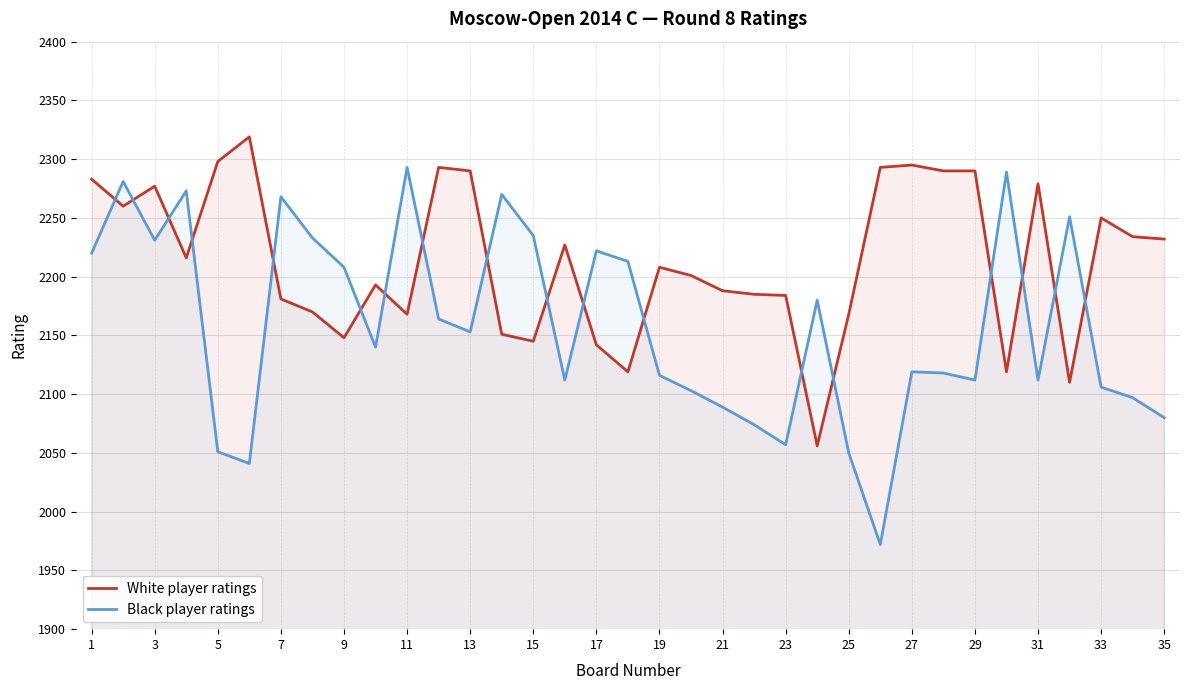

Which series has the largest total across all categories?

White player ratings